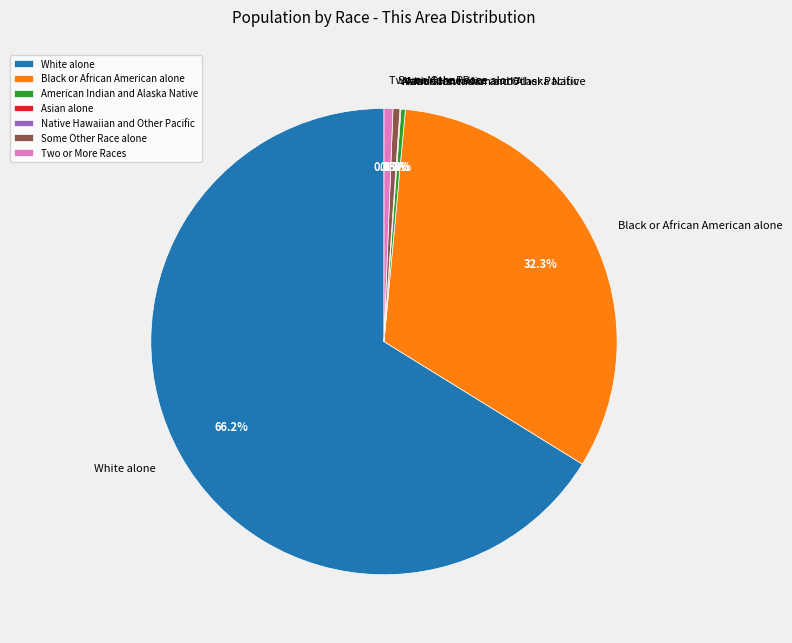

What portion of the pie excludes Black or African American alone?

67.7%